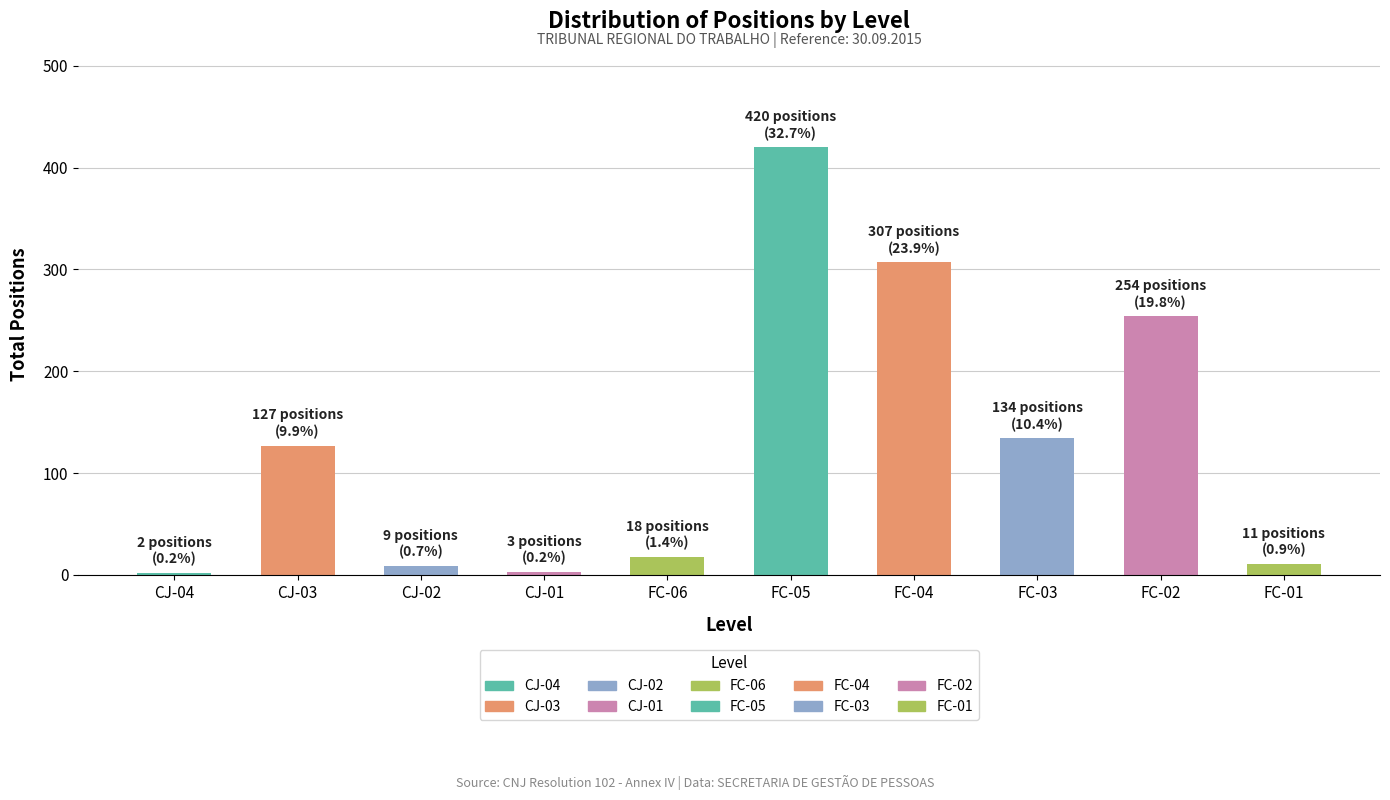

What is the sum of all values?

1285